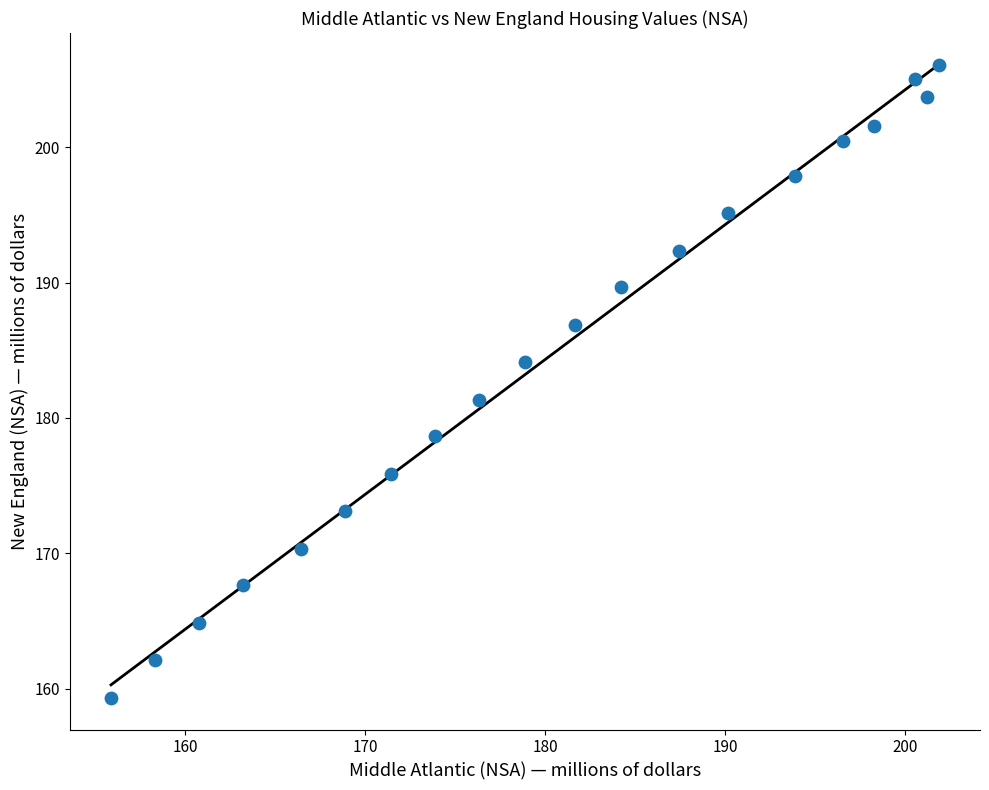

What is the range of X values (max minus min)?

46.0